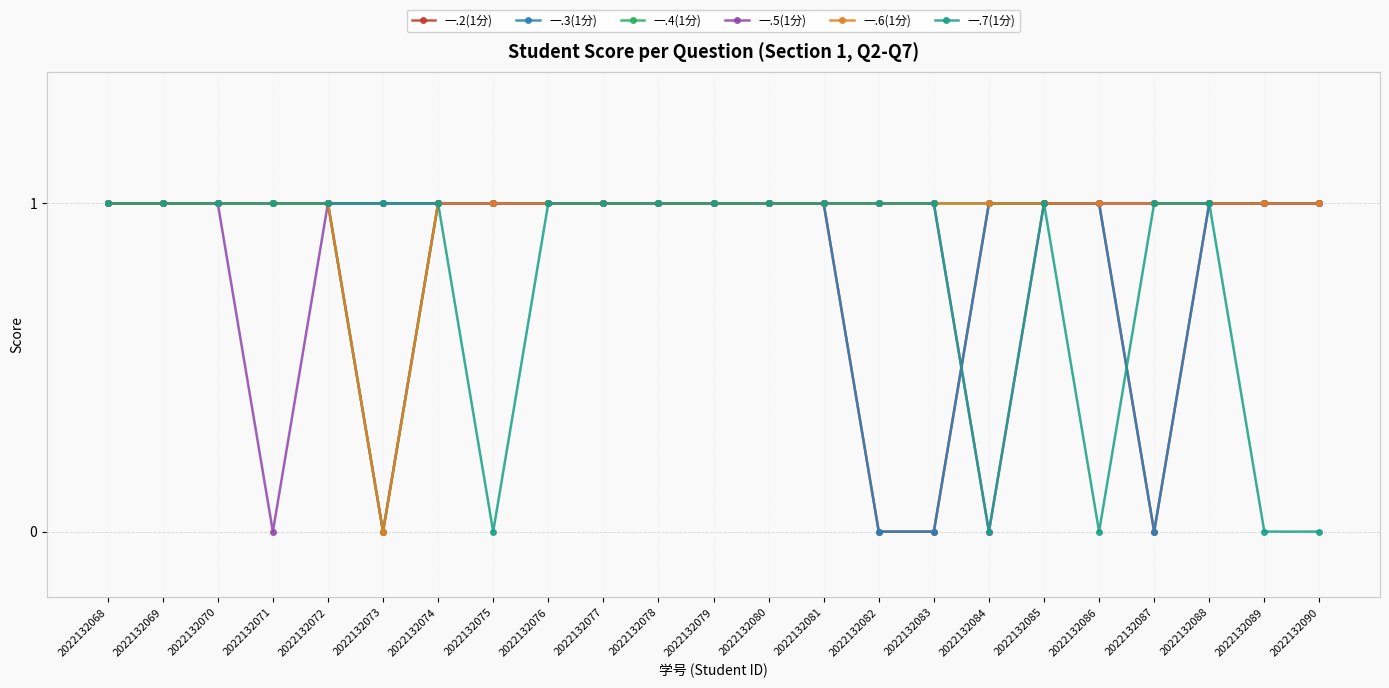

What is the value of the 一.6(1分) point at the 1st from the left?

1